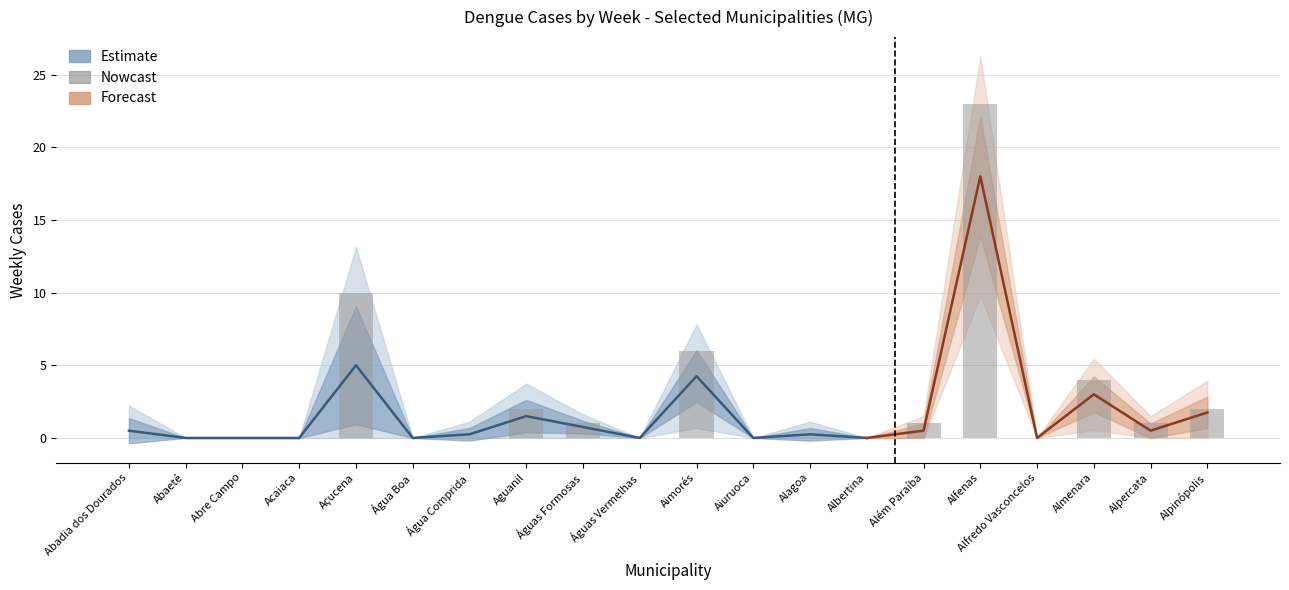

True or false: Week 8 has a value of 5 at Acaiaca.

False